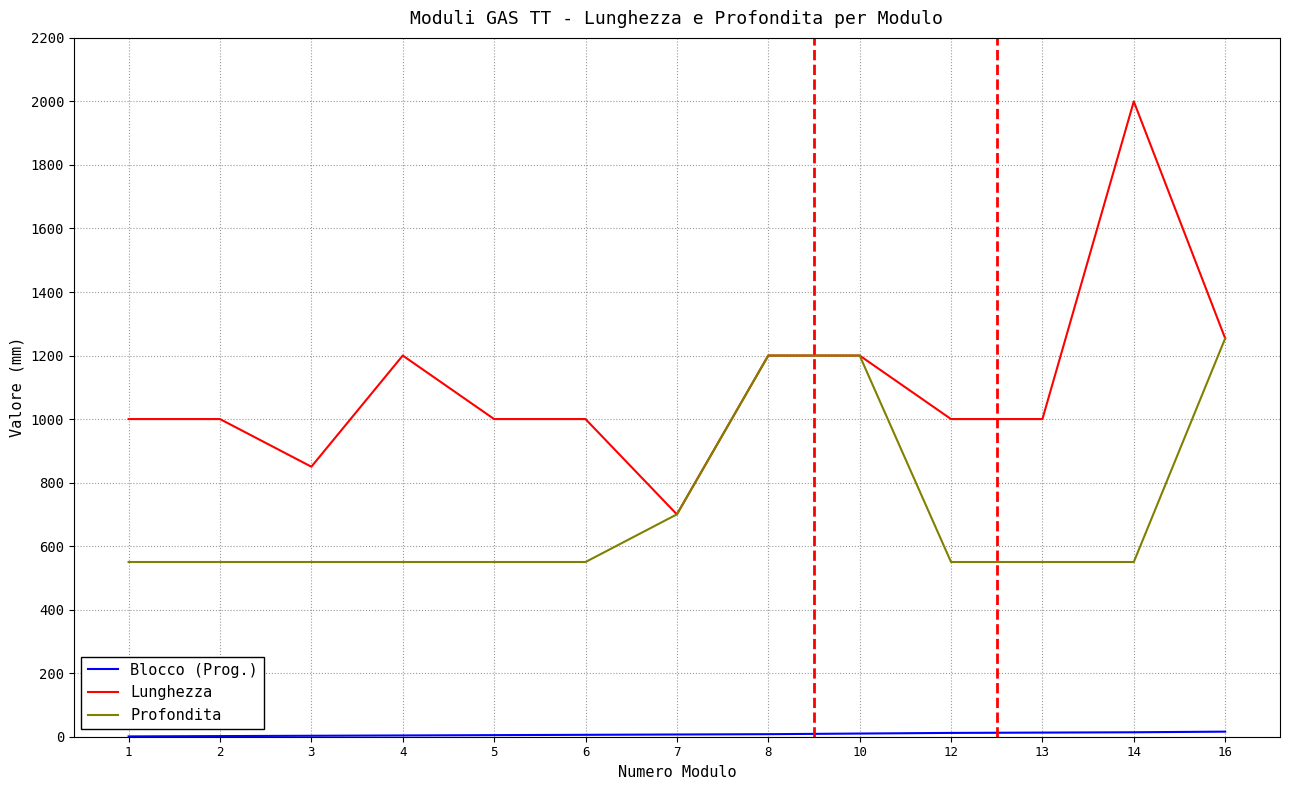

The value of Lunghezza at 5 is 1650. True or false?

False